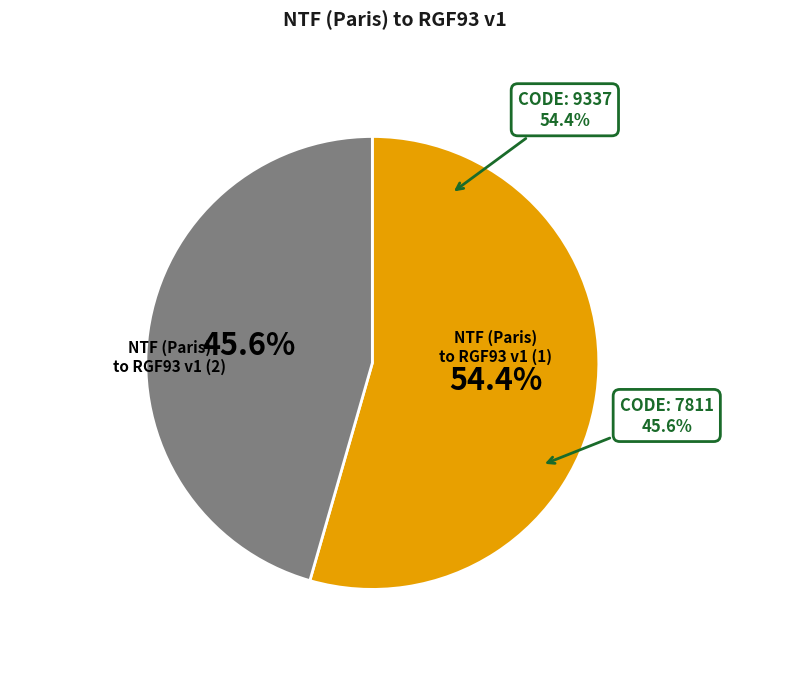

How many segments does this pie chart have?

2